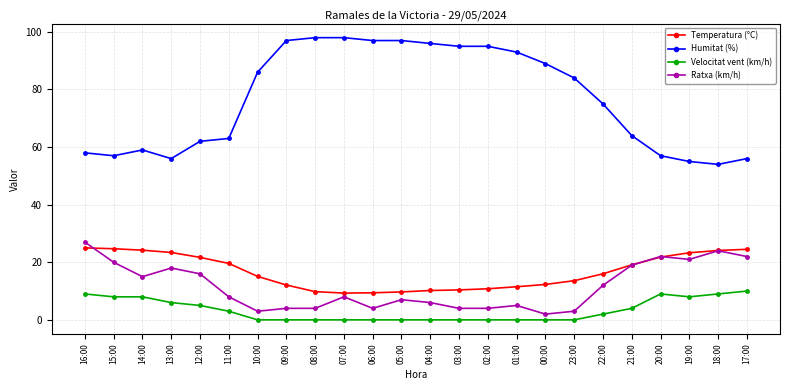

Which series has the widest spread of values?

Humitat (%)